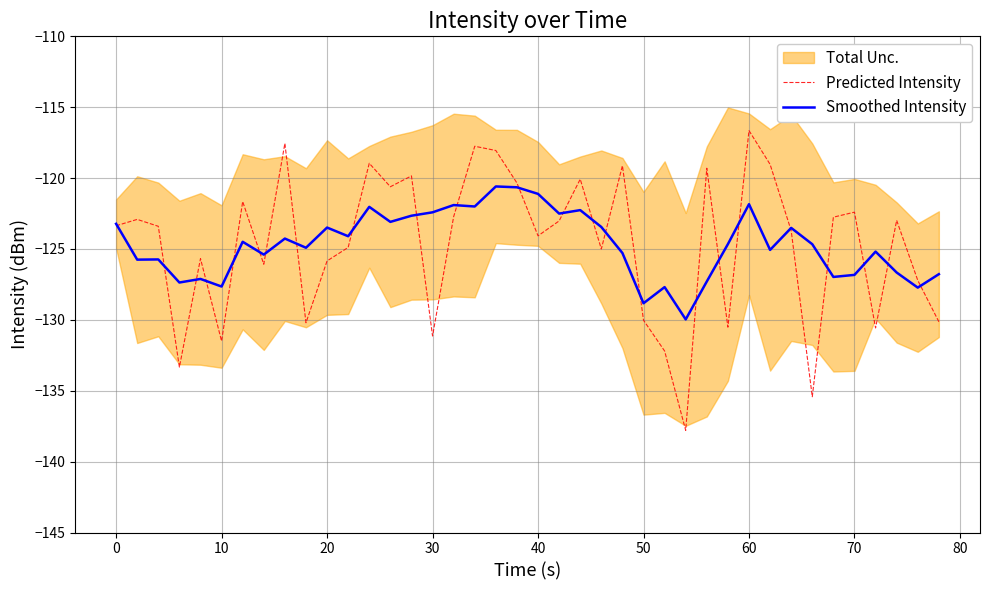

The value of Smoothed Intensity at 0 is -174.0. True or false?

False